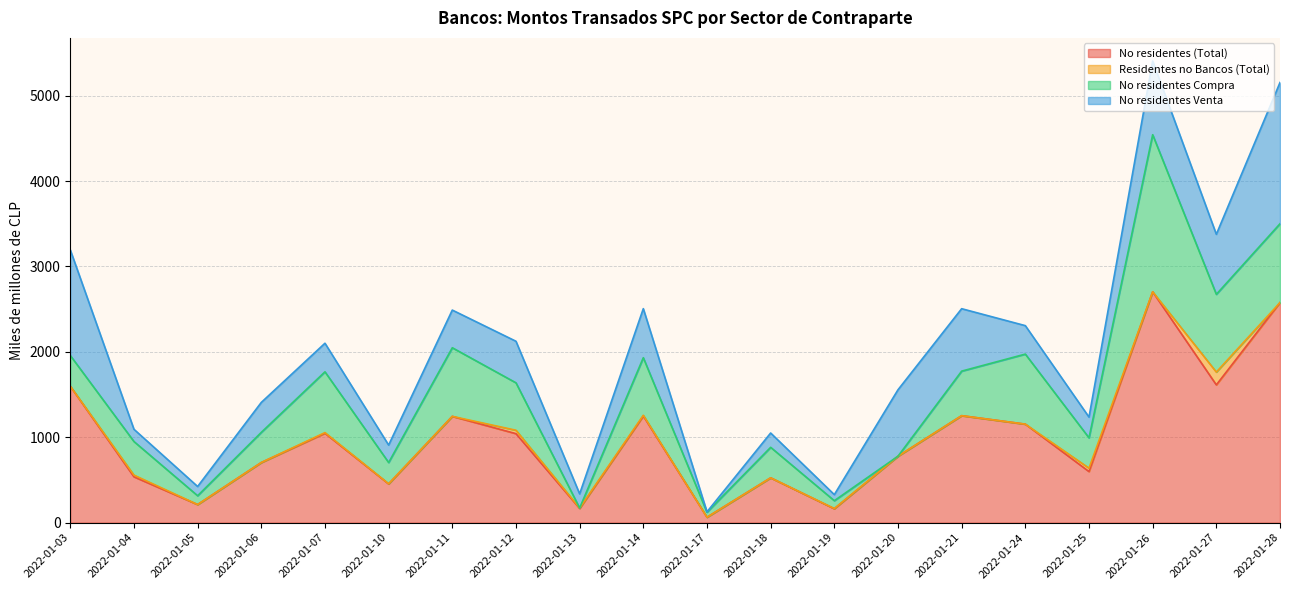

True or false: No residentes (Total) and Residentes no Bancos (Total) cross at least once.

False